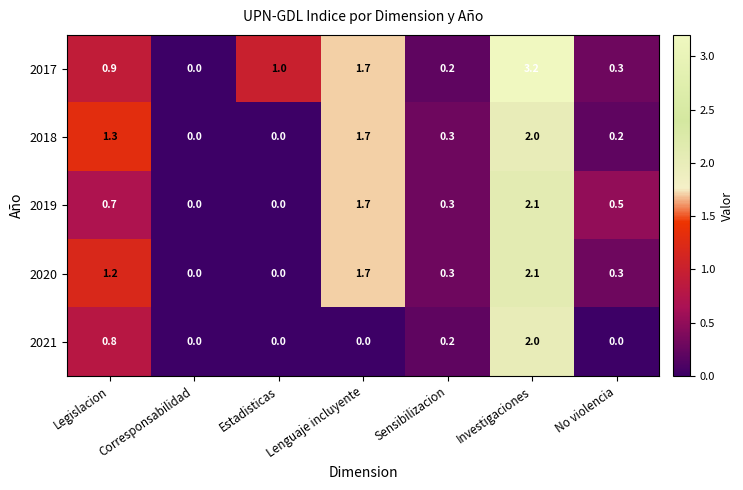

Rank the series at Legislacion from highest to lowest value.

2018, 2020, 2017, 2021, 2019